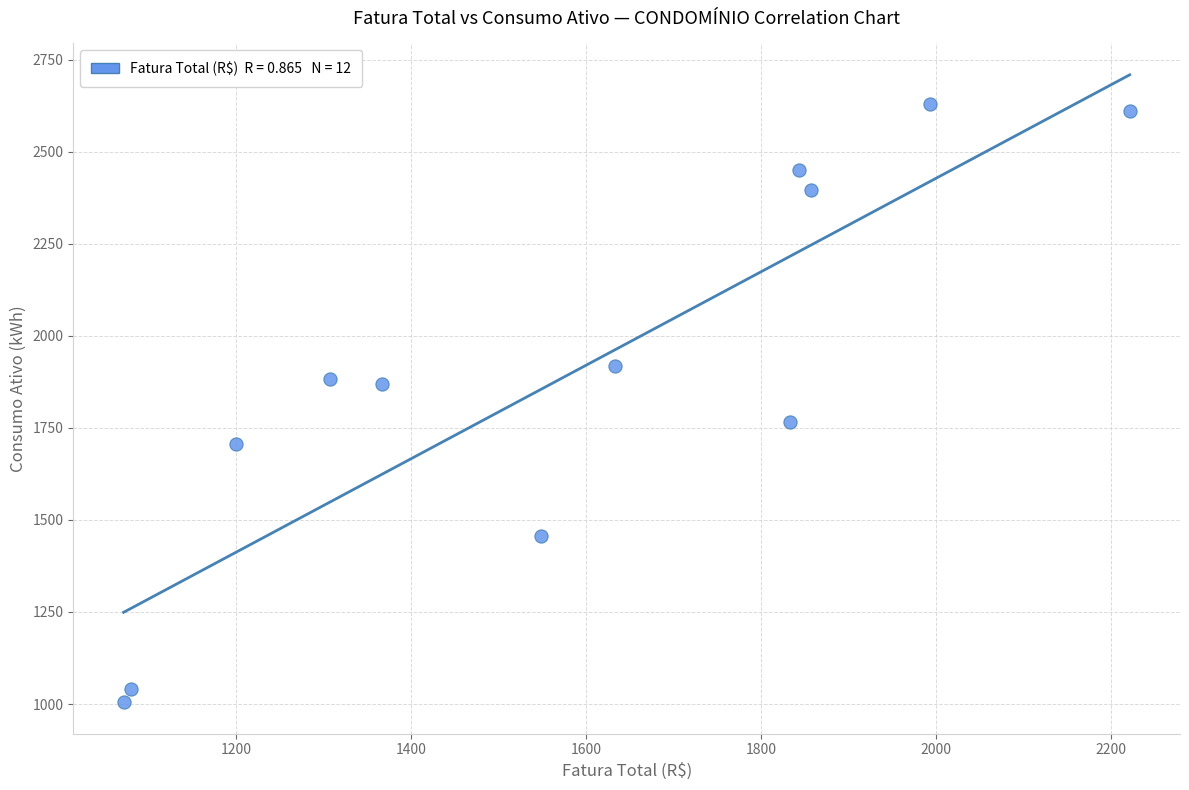

What is the average Y value?

1894